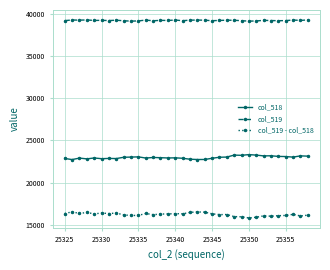

Rank the series by their maximum value, from highest to lowest.

col_519, col_518, col_519 - col_518